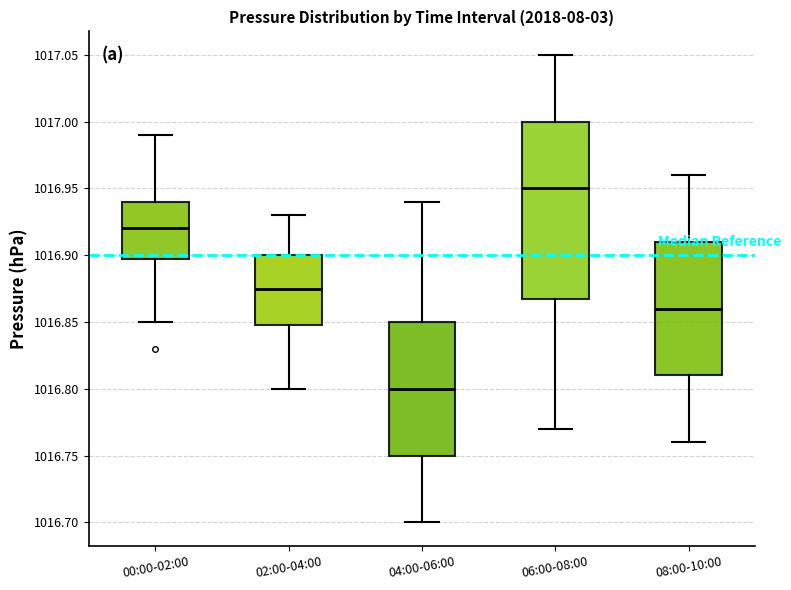

Which box's median line is the highest?

06:00-08:00